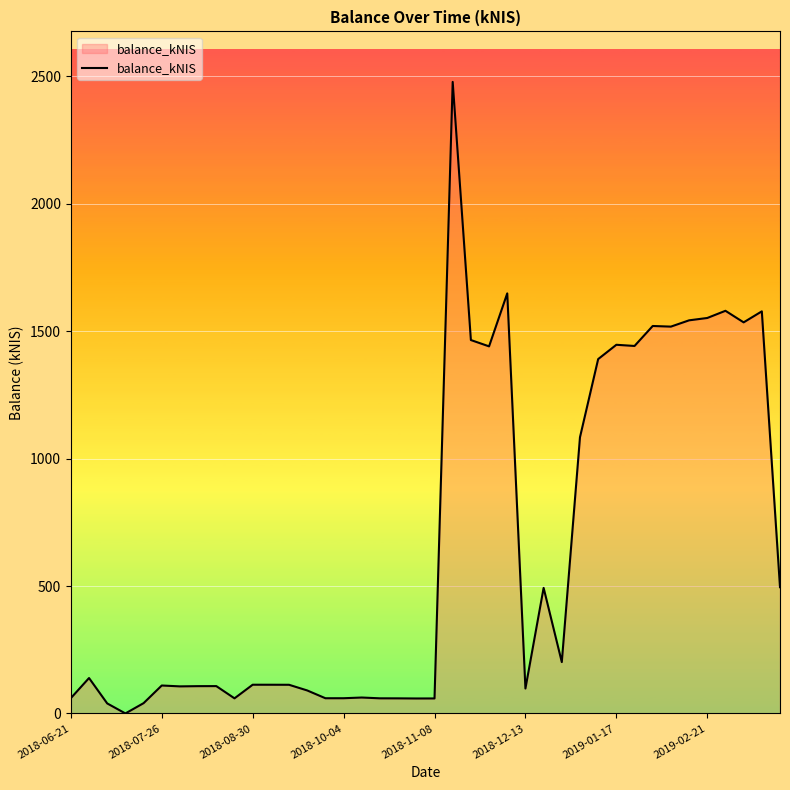

What is the greatest value displayed?

2478.5